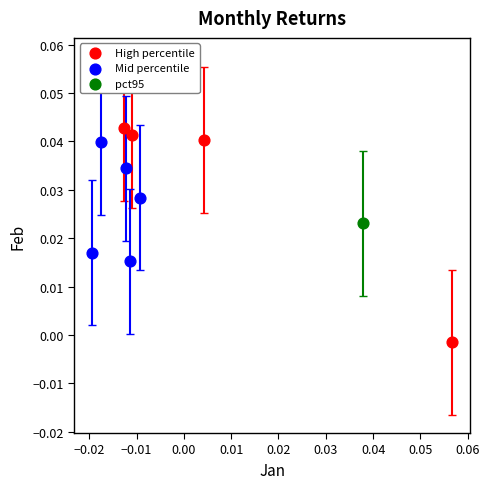

Which series contains the lowest Y value?

High percentile